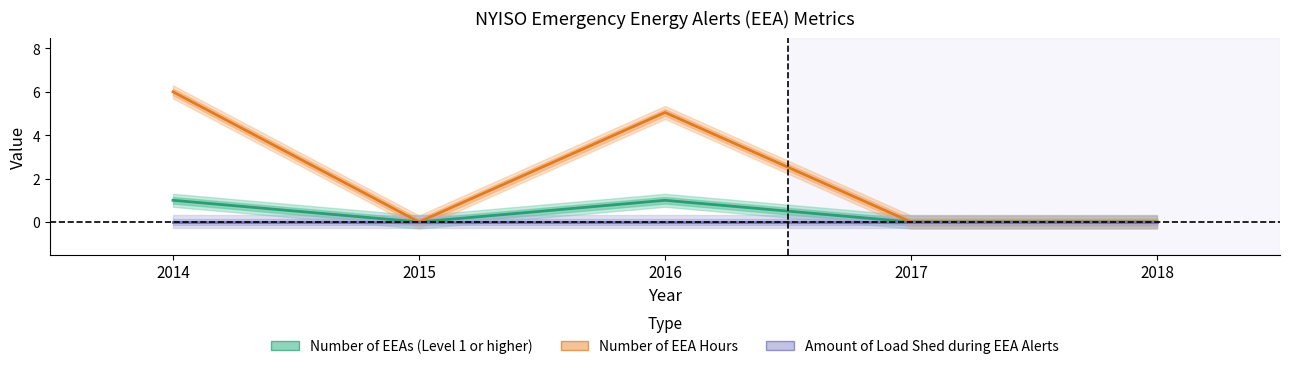

List the labels in order of Number of EEA Hours value, largest first.

2014, 2016, 2015, 2017, 2018